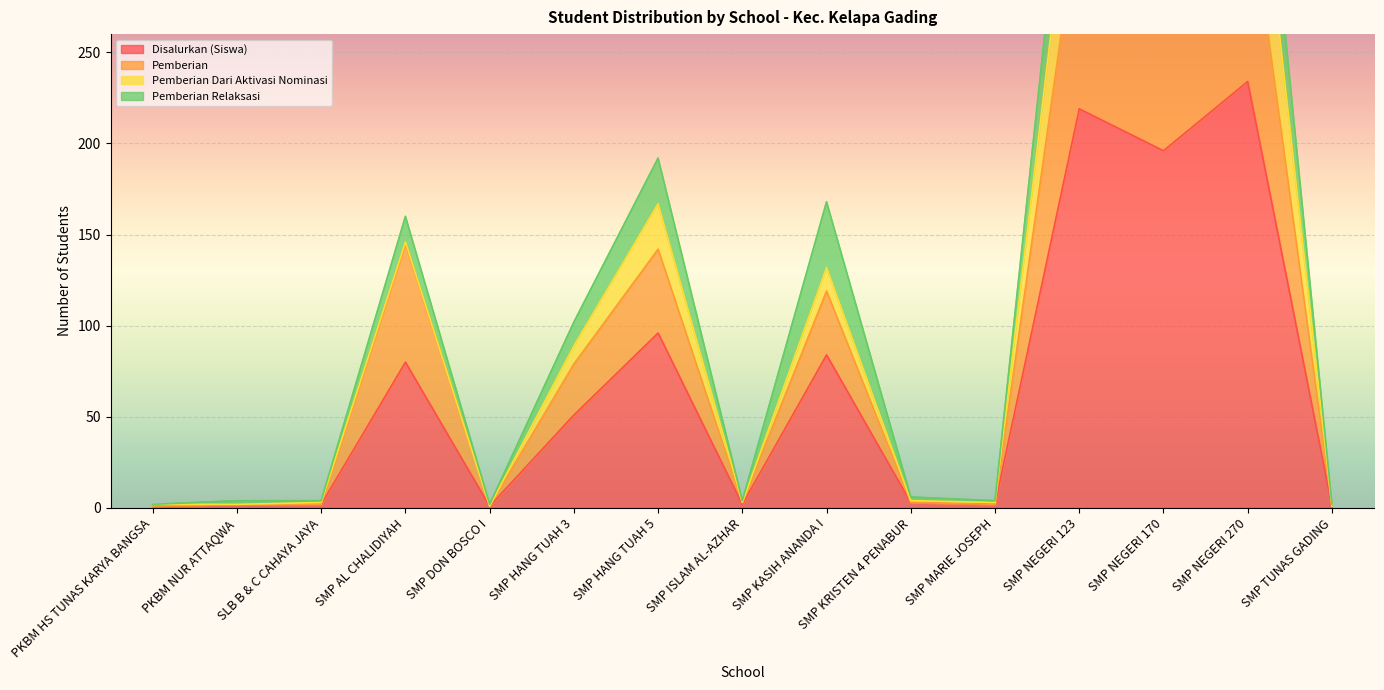

The value of Pemberian at PKBM NUR ATTAQWA is 1. True or false?

False